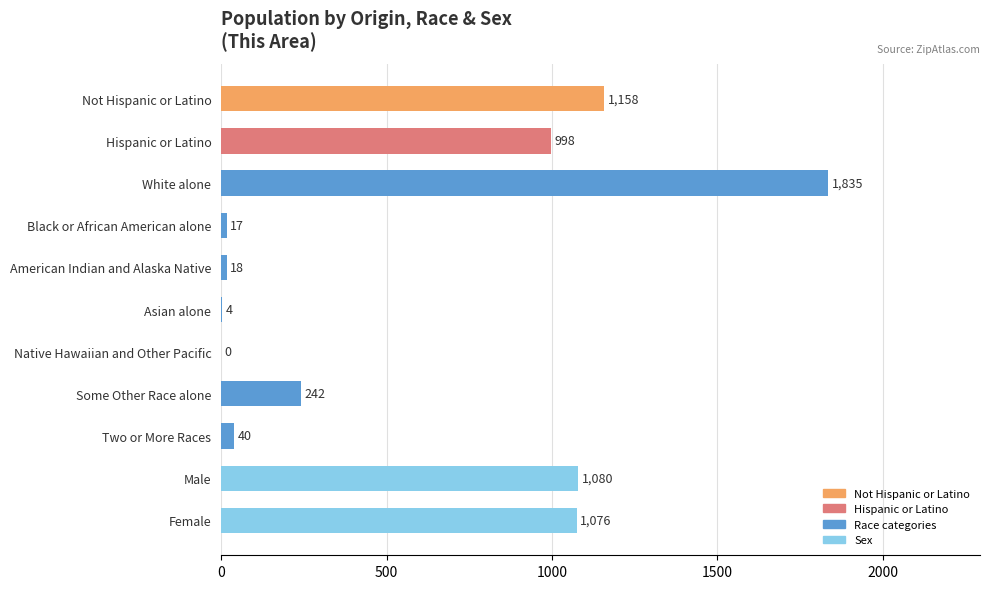

What is the average value?

588